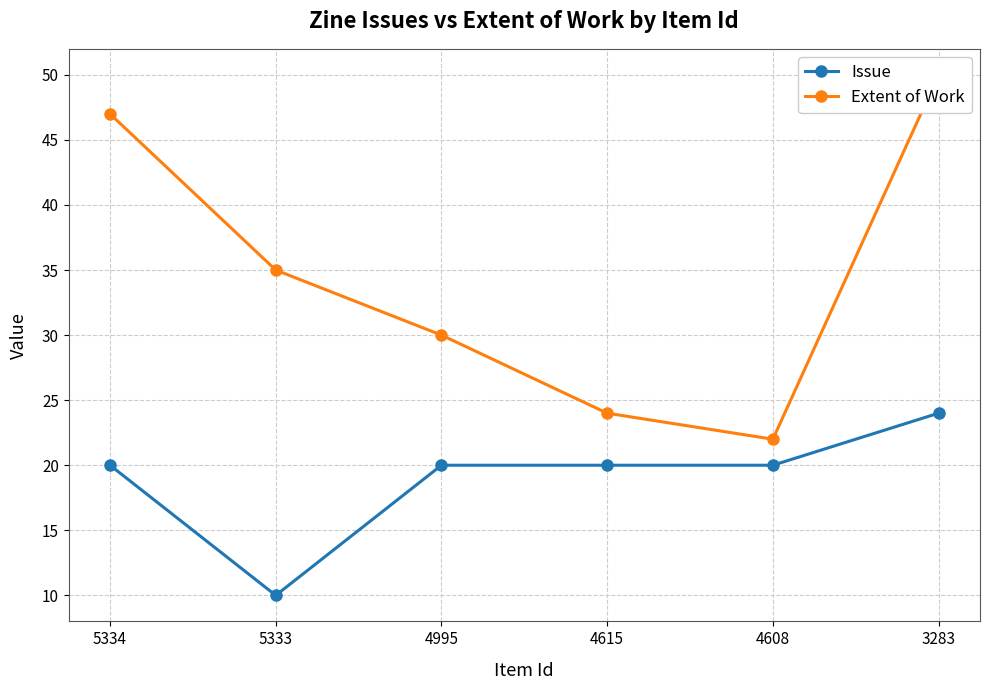

Reading left to right, extract all data points from this chart.

Issue: 5334=20	5333=10	4995=20	4615=20	4608=20	3283=24
Extent of Work: 5334=47	5333=35	4995=30	4615=24	4608=22	3283=50